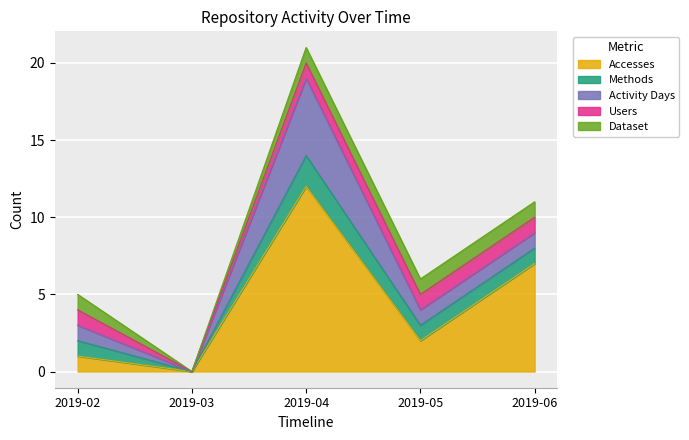

Which has a higher value, 2019-05 or 2019-04?

2019-04